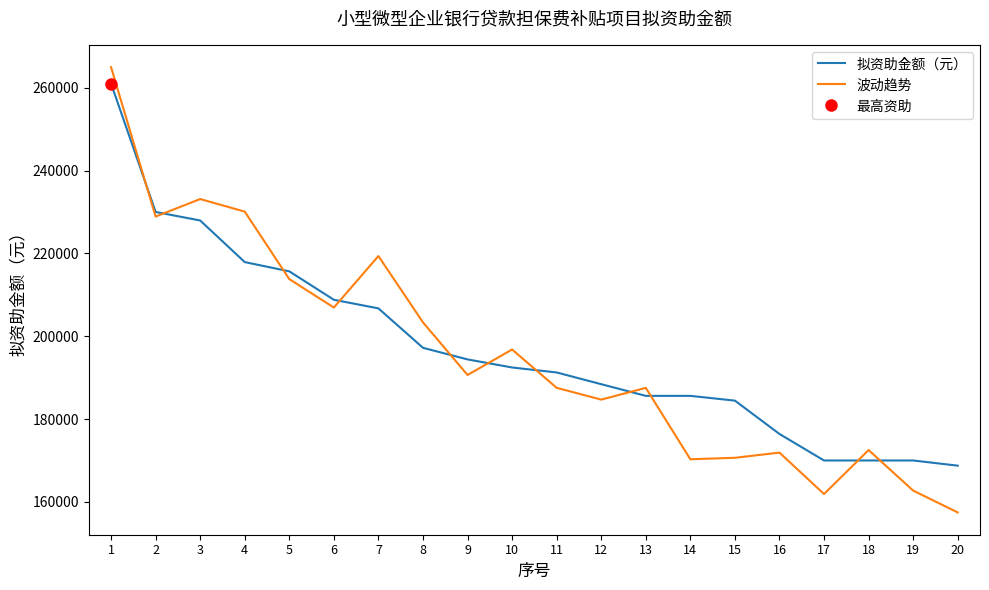

At which label is 波动趋势 closest to 211212?

5